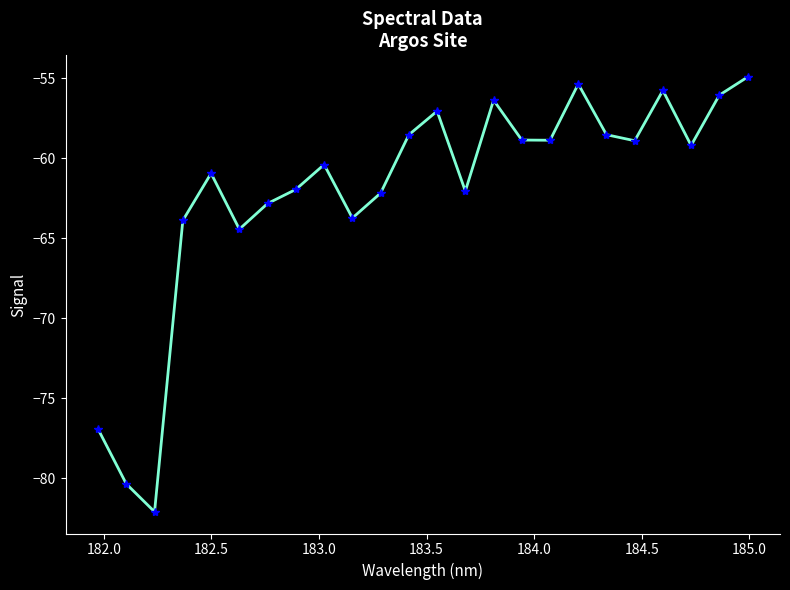

What is the difference between the maximum and minimum values?

27.2